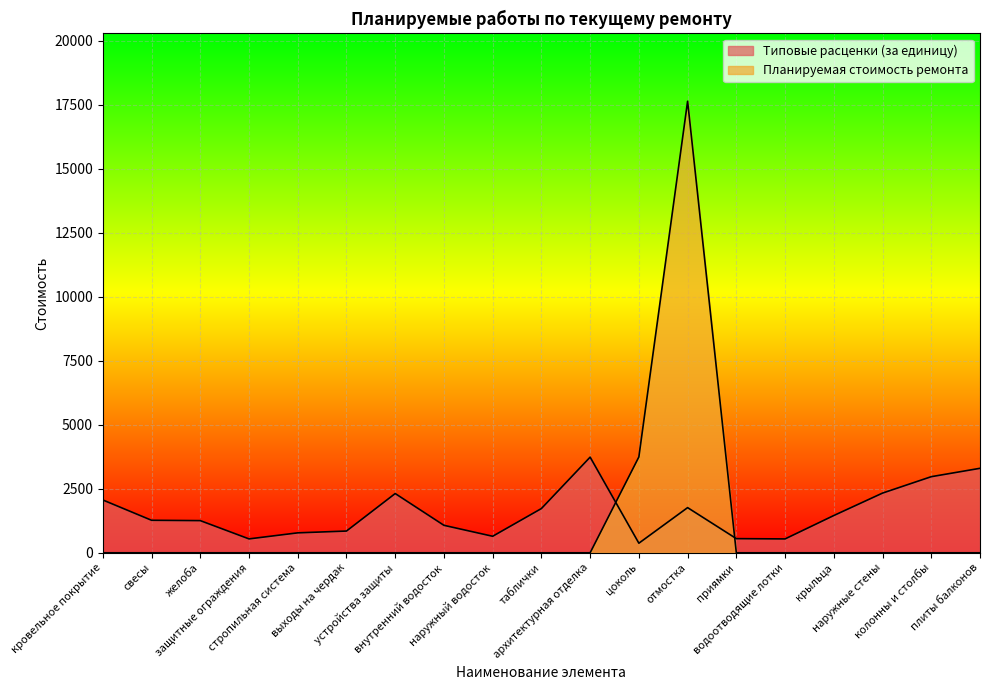

What is the difference between the maximum and second lowest values in the Планируемая стоимость ремонта series?

17632.1